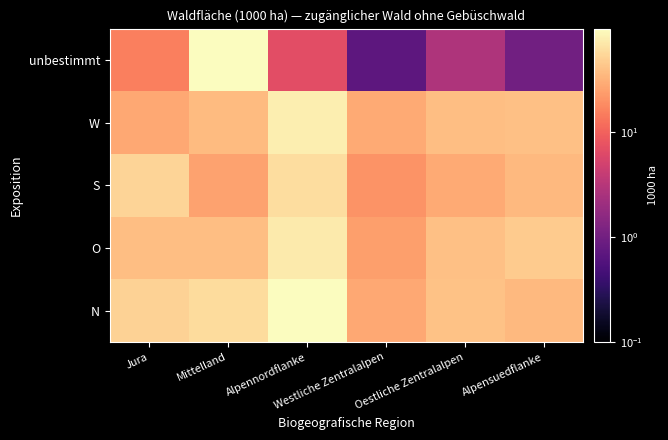

Reading left to right, transcribe all the data shown in this chart.

N: Jura=52.5	Mittelland=59.2	Alpennordflanke=97.6	Westliche Zentralalpen=27.7	Oestliche Zentralalpen=40.8	Alpensuedflanke=35.5
O: Jura=38.5	Mittelland=38.9	Alpennordflanke=74.2	Westliche Zentralalpen=24.6	Oestliche Zentralalpen=40.0	Alpensuedflanke=46.3
S: Jura=53.8	Mittelland=26.0	Alpennordflanke=61.7	Westliche Zentralalpen=20.9	Oestliche Zentralalpen=29.1	Alpensuedflanke=36.0
W: Jura=27.8	Mittelland=36.3	Alpennordflanke=78.7	Westliche Zentralalpen=28.5	Oestliche Zentralalpen=38.7	Alpensuedflanke=39.6
unbestimmt: Jura=15.5	Mittelland=95.8	Alpennordflanke=6.9	Westliche Zentralalpen=0.7	Oestliche Zentralalpen=2.8	Alpensuedflanke=1.0